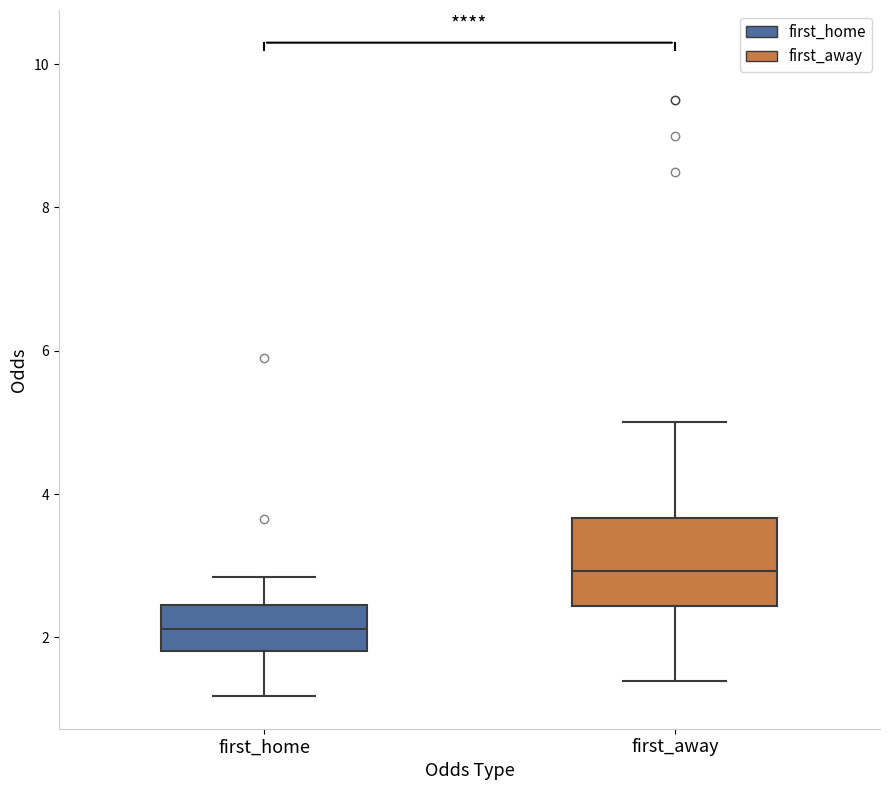

Where does the upper whisker of the box for first_away end on the y-axis? The values are not printed on the chart, so give them approximately, as read against the axis.

5.0